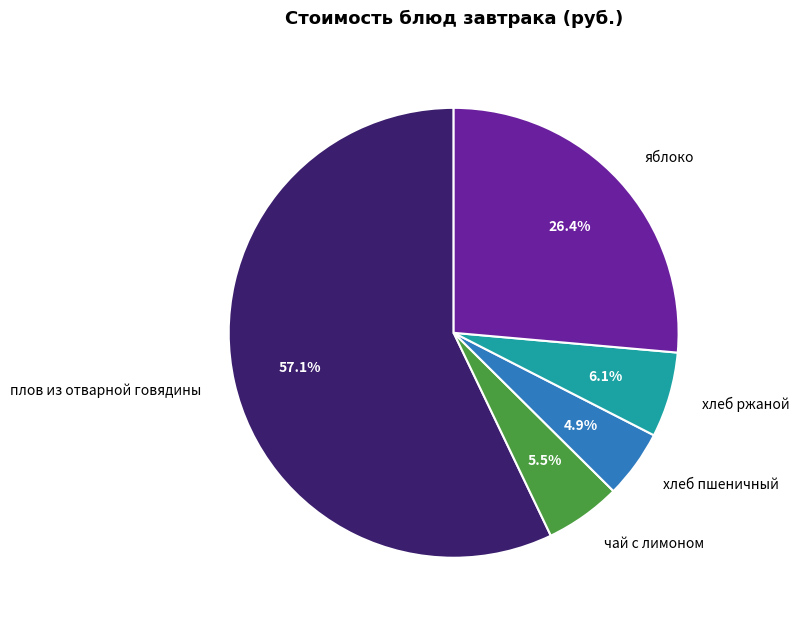

Which has a higher value, хлеб пшеничный or чай с лимоном?

чай с лимоном